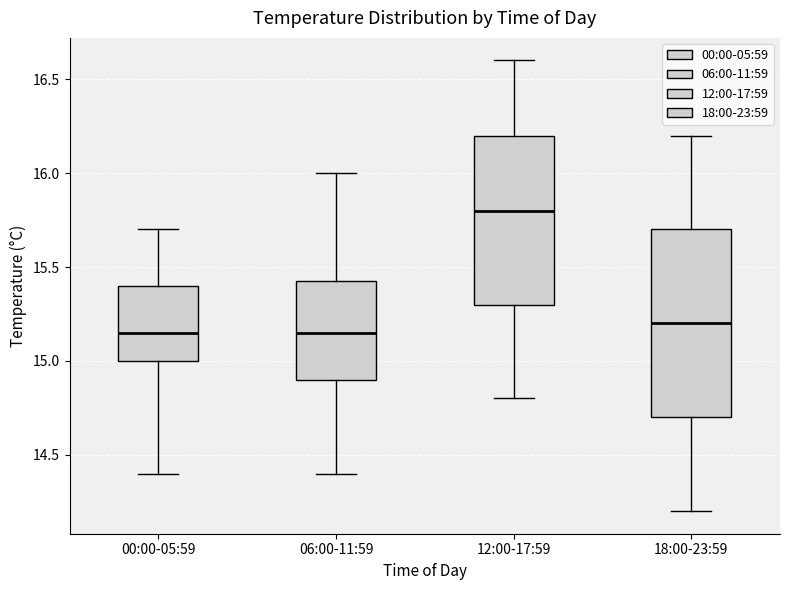

Comparing the boxes themselves (not the whiskers), which one is the tallest?

18:00-23:59